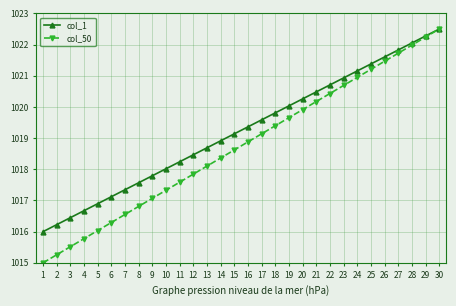

The col_1 series shows 1016.4 at 3. True or false?

True